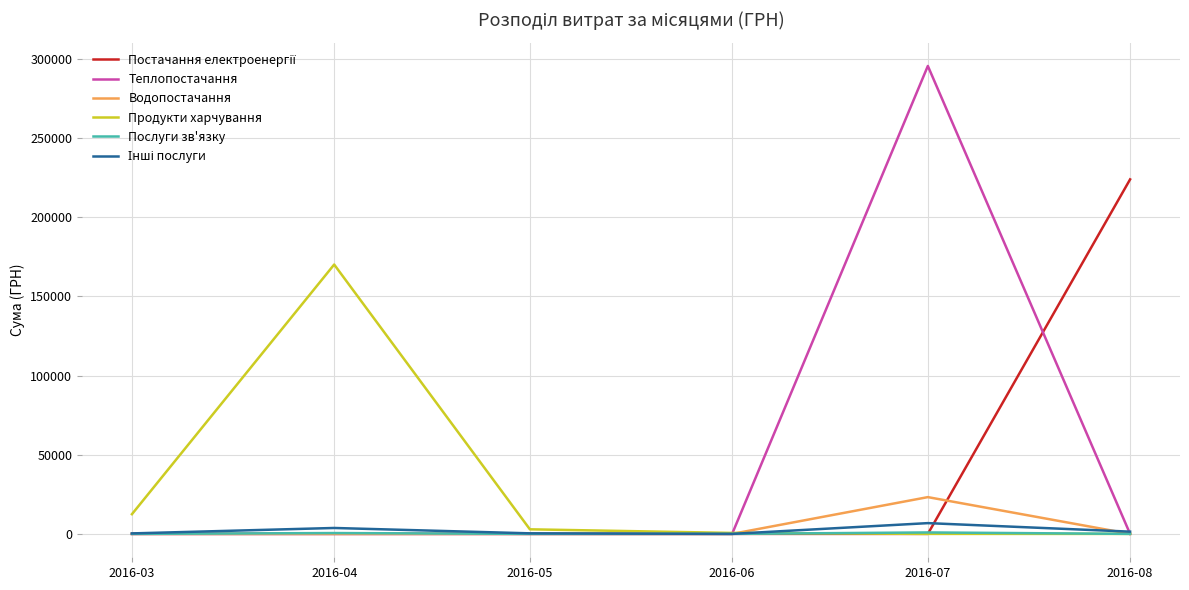

Which category has the highest value in the Водопостачання series?

2016-07